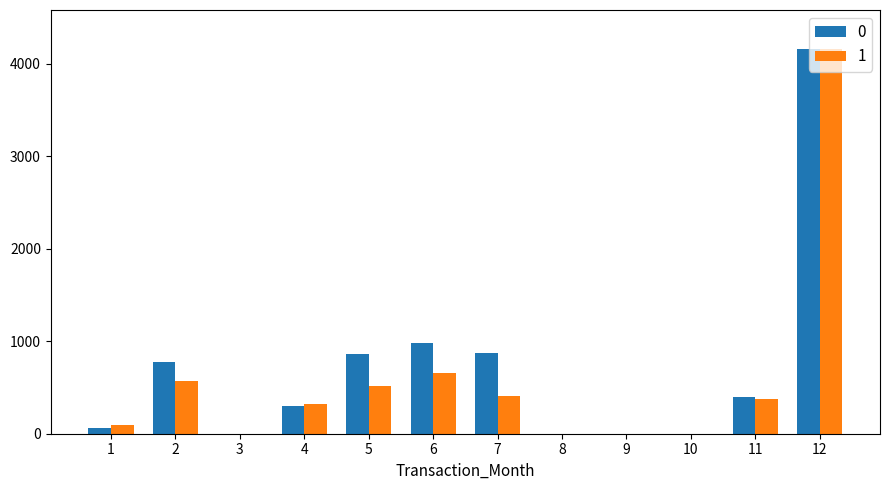

What is the greatest value displayed?

4166.0